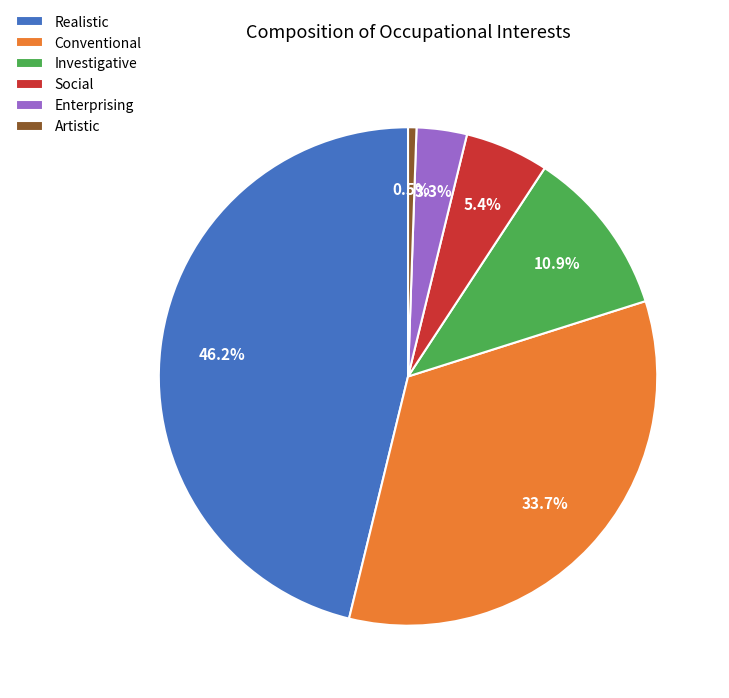

To the nearest percent, what portion does Conventional represent?

34%